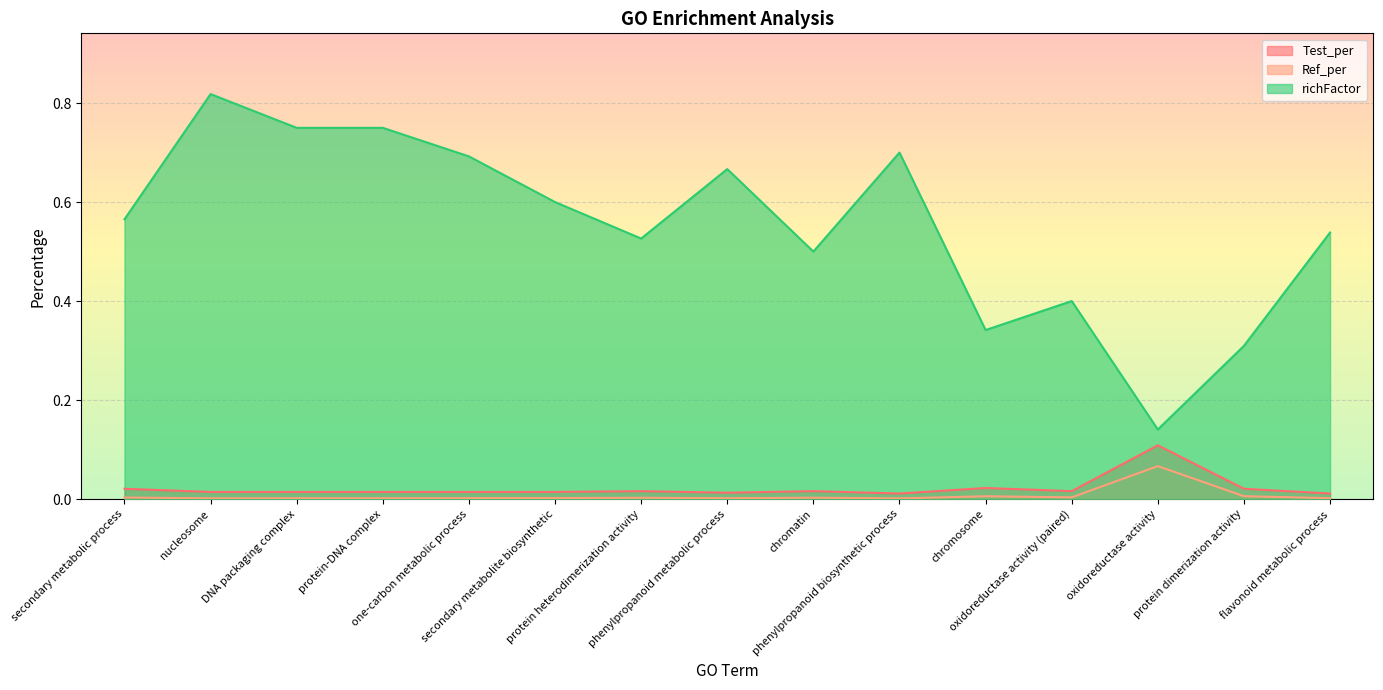

How many lines are shown in the chart?

3